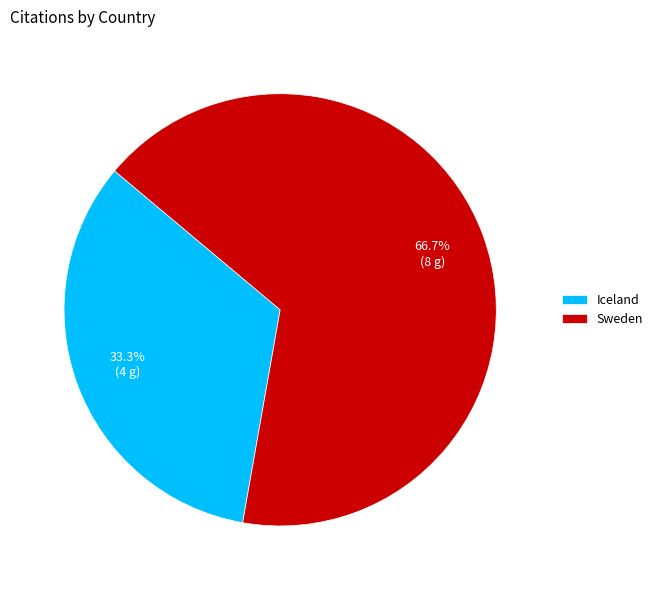

To the nearest percent, what is the difference between the largest and smallest slice percentages?

33%